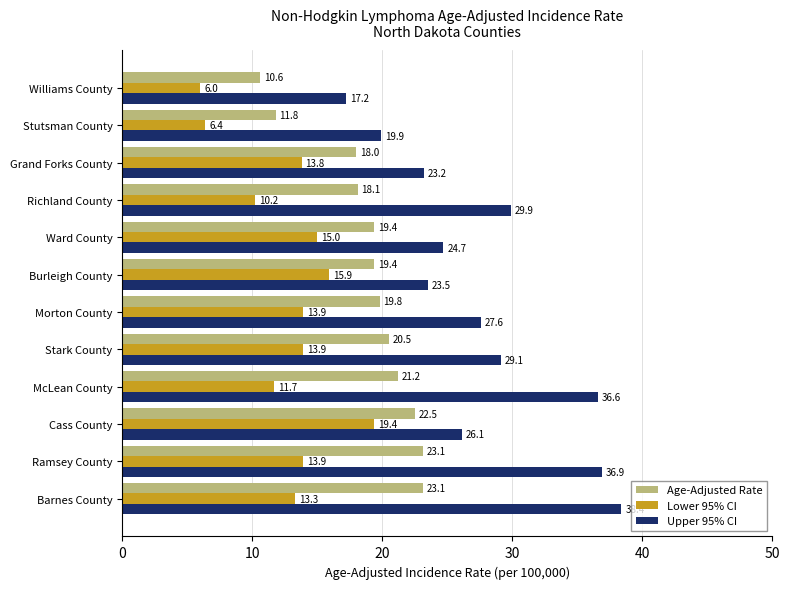

Which series has the largest total across all categories?

Upper 95% CI